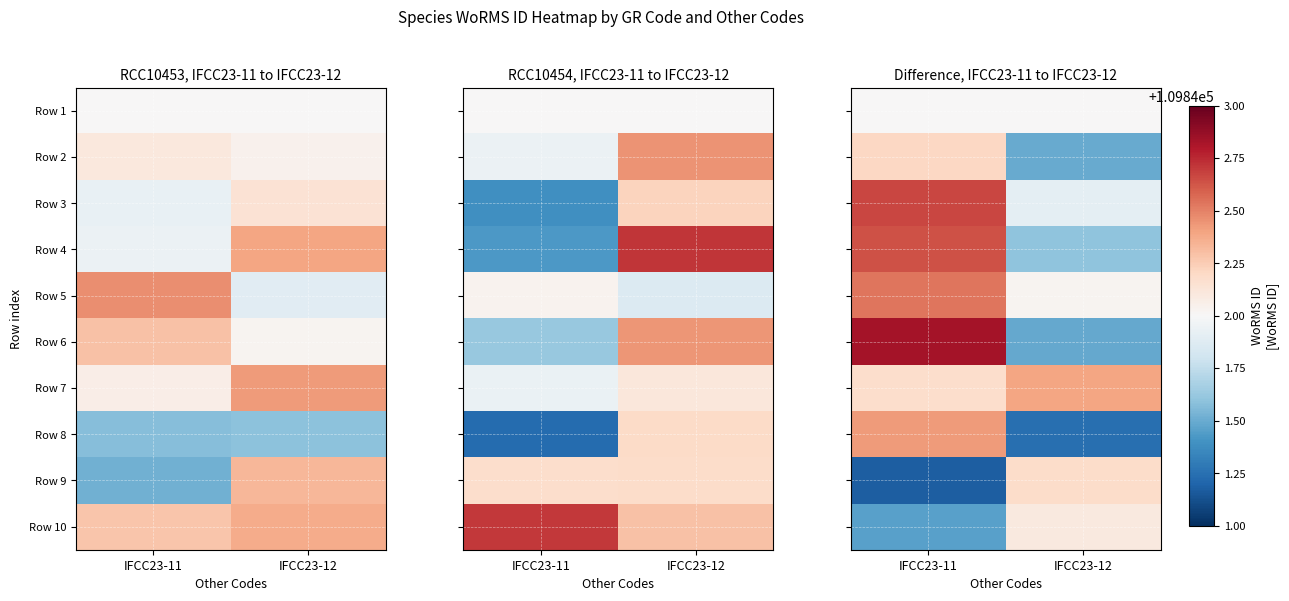

Between IFCC23-11 and IFCC23-12, which series saw the biggest shift?

Row 6